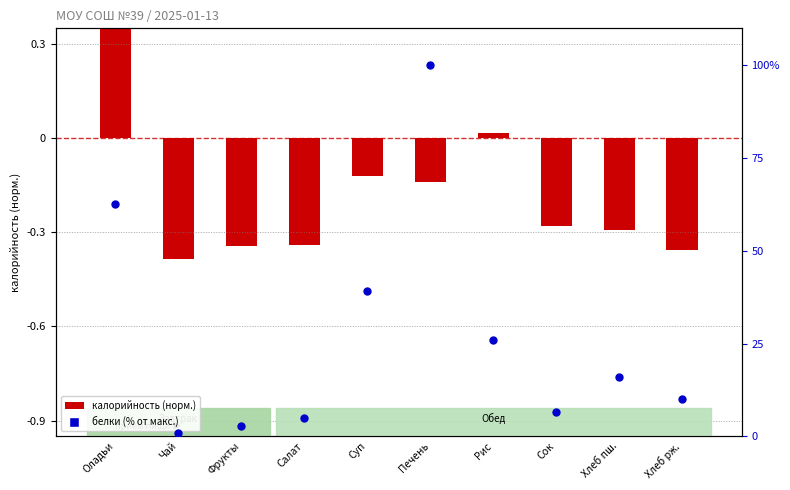

Which series reaches the maximum Y coordinate?

белки (% от макс.)